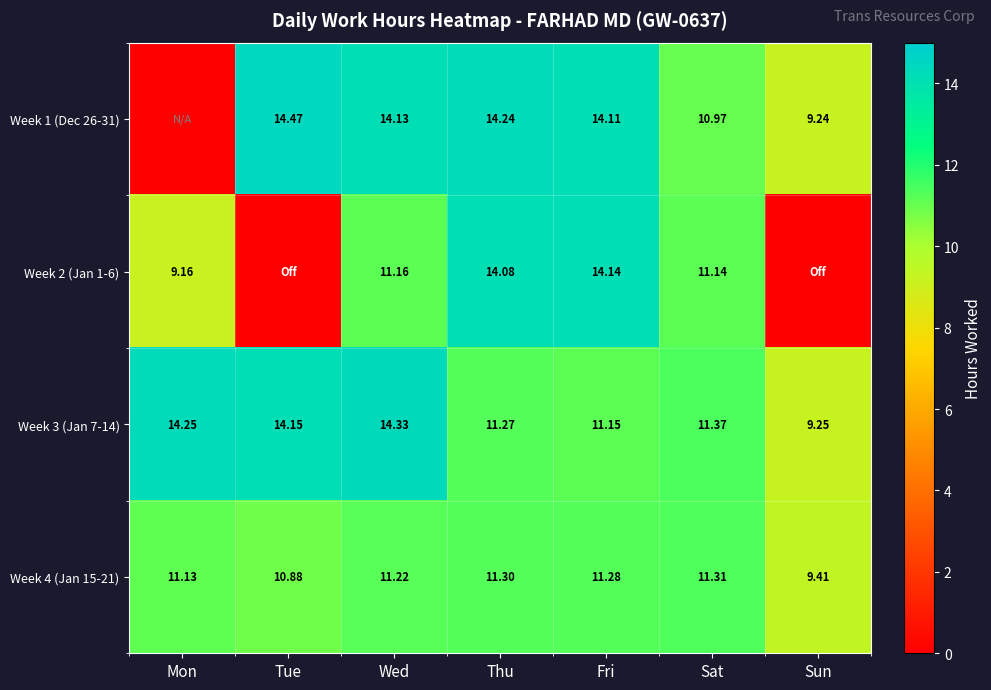

The Week 4 (Jan 15-21) series shows 18.8 at Sat. True or false?

False